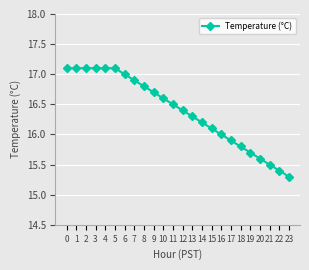

Where is the data nearest to the value 16?

16